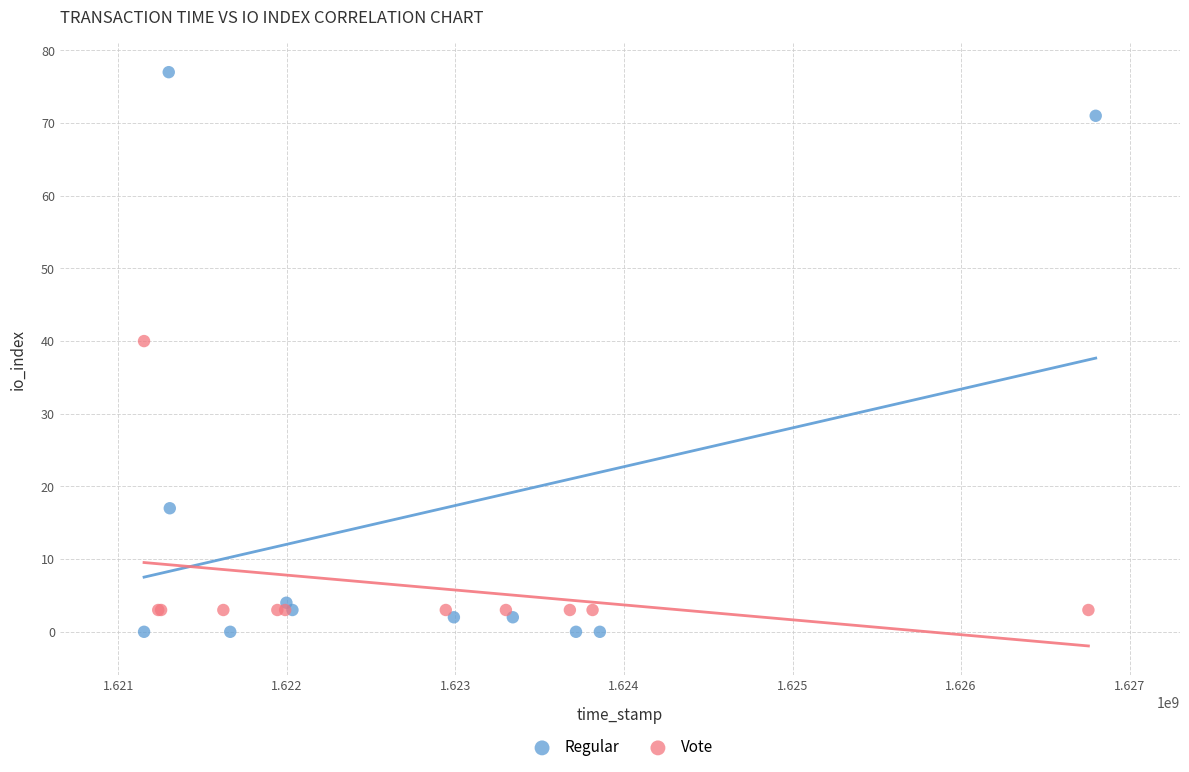

Which series reaches the minimum Y coordinate?

Regular